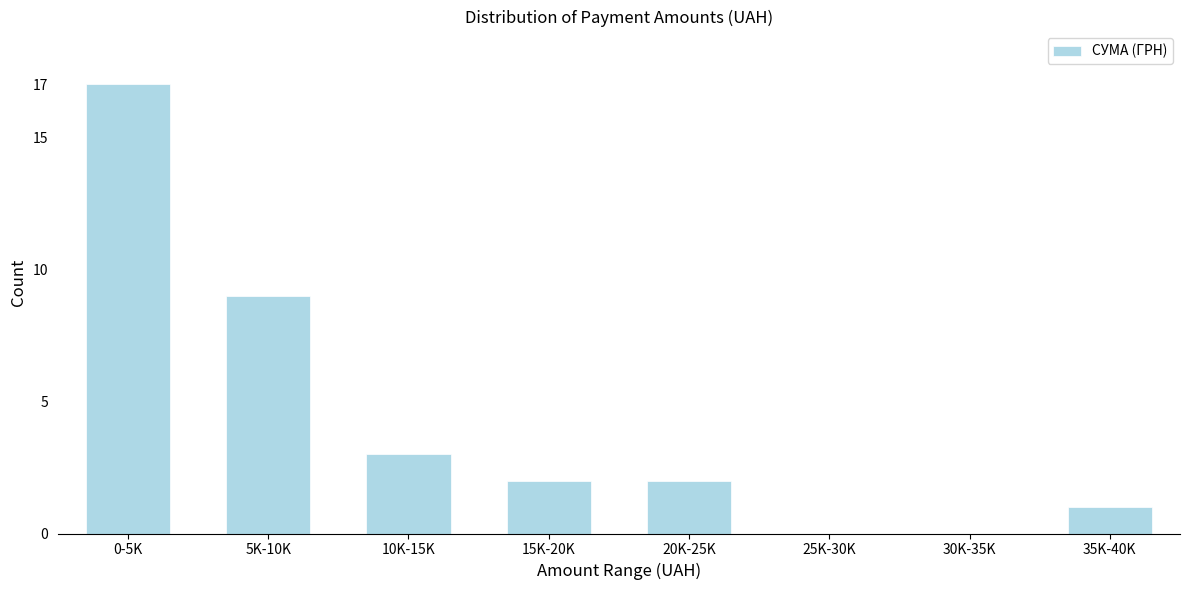

Reading right to left, transcribe all the data shown in this chart.

35K-40K=1	30K-35K=0	25K-30K=0	20K-25K=2	15K-20K=2	10K-15K=3	5K-10K=9	0-5K=17